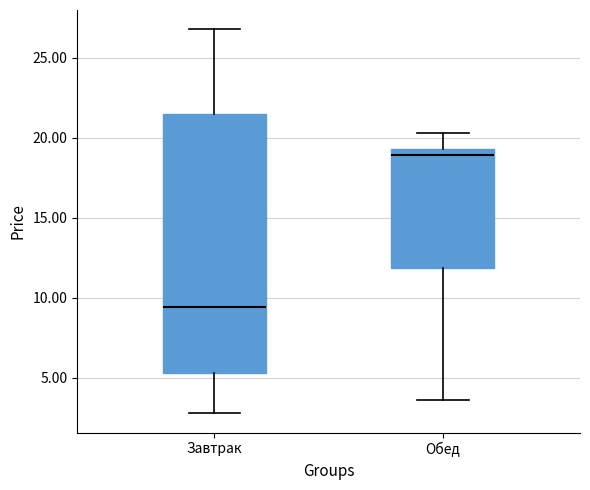

Where does the lower whisker of the box for Завтрак end on the y-axis? The values are not printed on the chart, so give them approximately, as read against the axis.

3.0